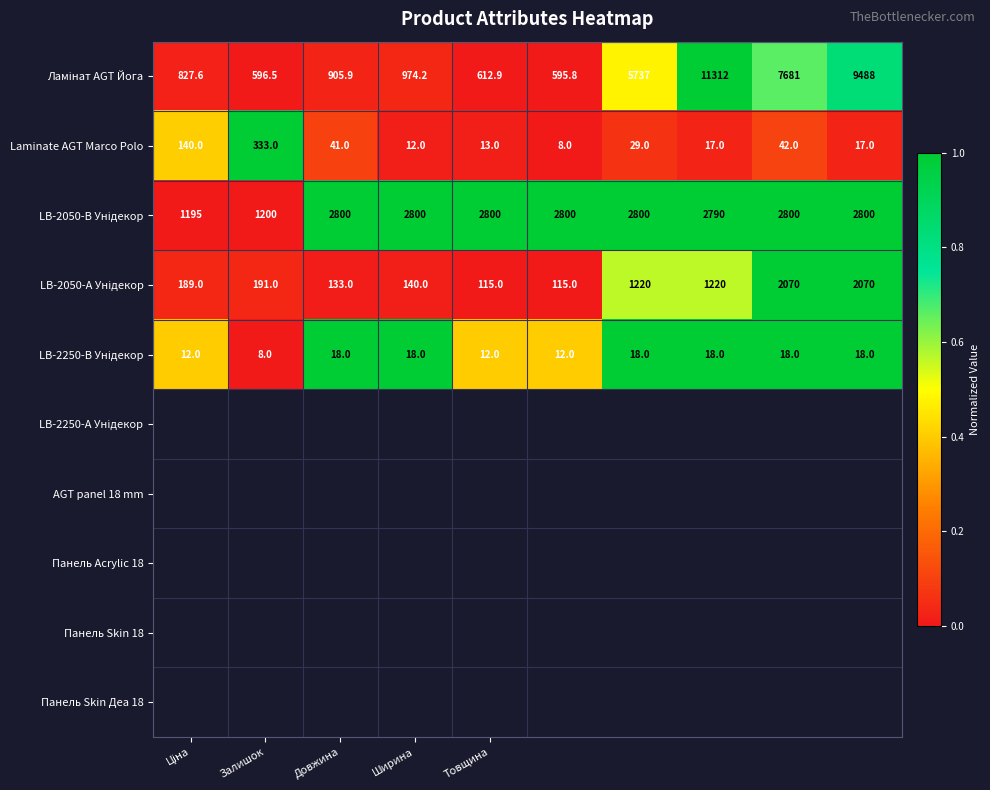

What is the average value of the Laminate AGT Marco Polo series?

65.2